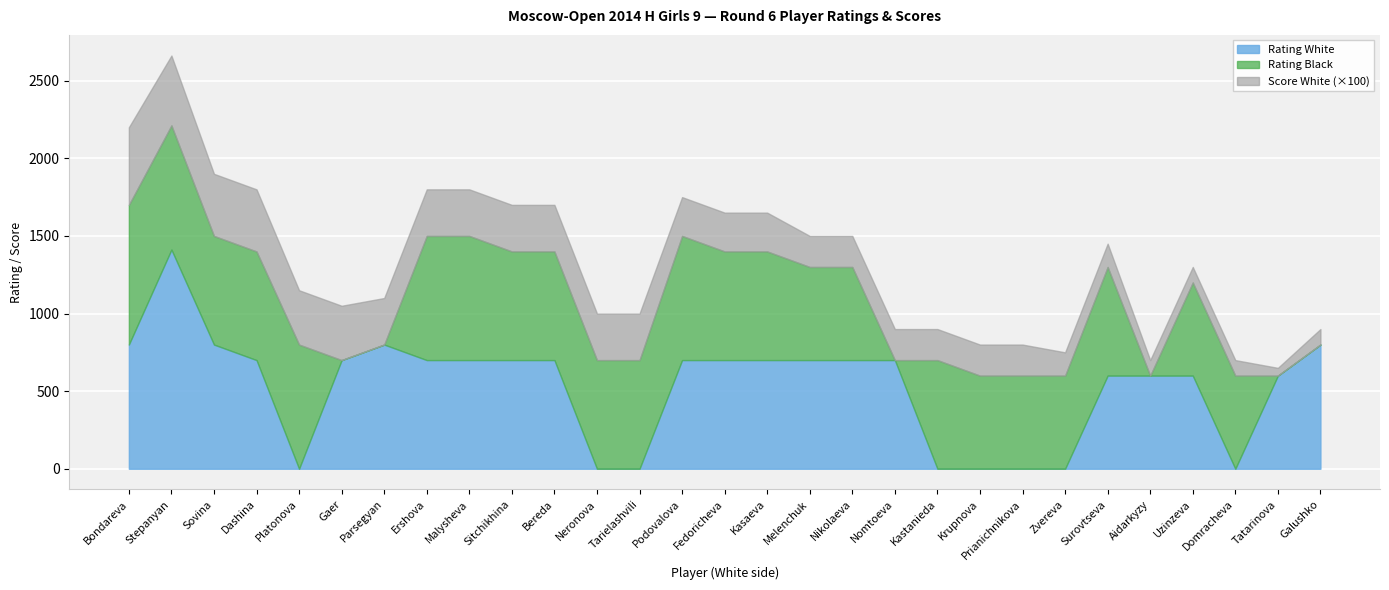

How many times do Rating_Black and Rating_White cross each other?

6